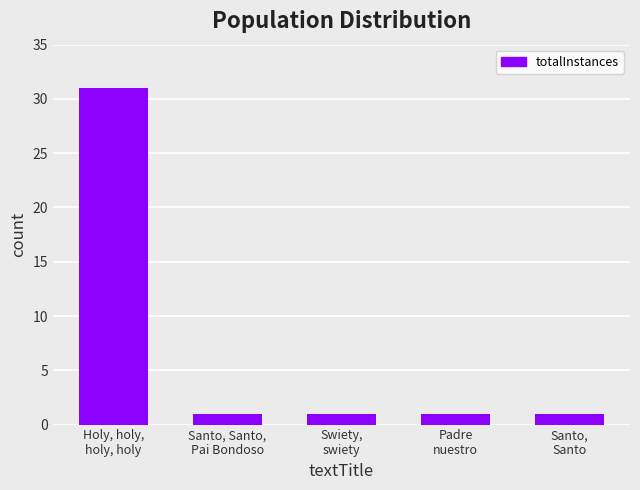

Reading left to right, list all the values displayed in this chart.

Holy, holy,
holy, holy=31	Santo, Santo,
Pai Bondoso=1	Swiety,
swiety=1	Padre
nuestro=1	Santo,
Santo=1